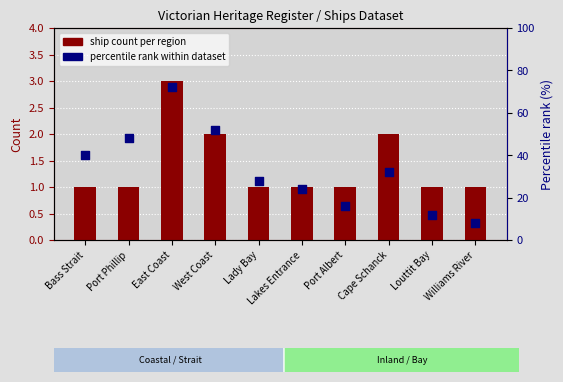

Which series has the widest spread of Y values?

percentile rank within dataset